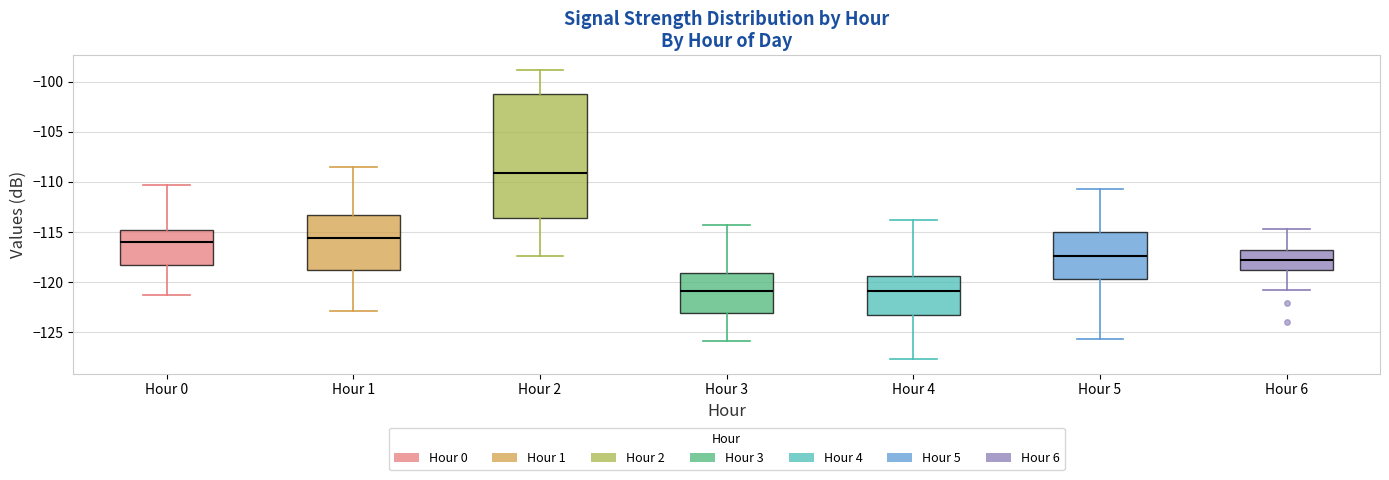

Reading left to right, transcribe this box plot: for each box, give where its median line is, the range the box spans, and where its two whiskers end, as read against the y-axis. The values are not printed on the chart, so give them approximately, as read against the axis.

Hour 0: median -116.0, box -118.5 to -115.0, whiskers -121.5 to -110.5
Hour 1: median -115.5, box -119.0 to -113.5, whiskers -123.0 to -108.5
Hour 2: median -109.0, box -113.5 to -101.0, whiskers -117.5 to -99.0
Hour 3: median -121.0, box -123.0 to -119.0, whiskers -126.0 to -114.5
Hour 4: median -121.0, box -123.5 to -119.5, whiskers -127.5 to -114.0
Hour 5: median -117.5, box -119.5 to -115.0, whiskers -125.5 to -110.5
Hour 6: median -118.0, box -119.0 to -117.0, whiskers -121.0 to -114.5